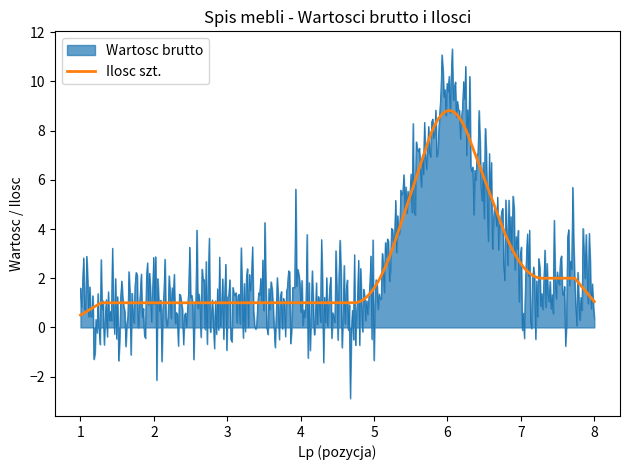

What is the greatest value displayed?

11.3